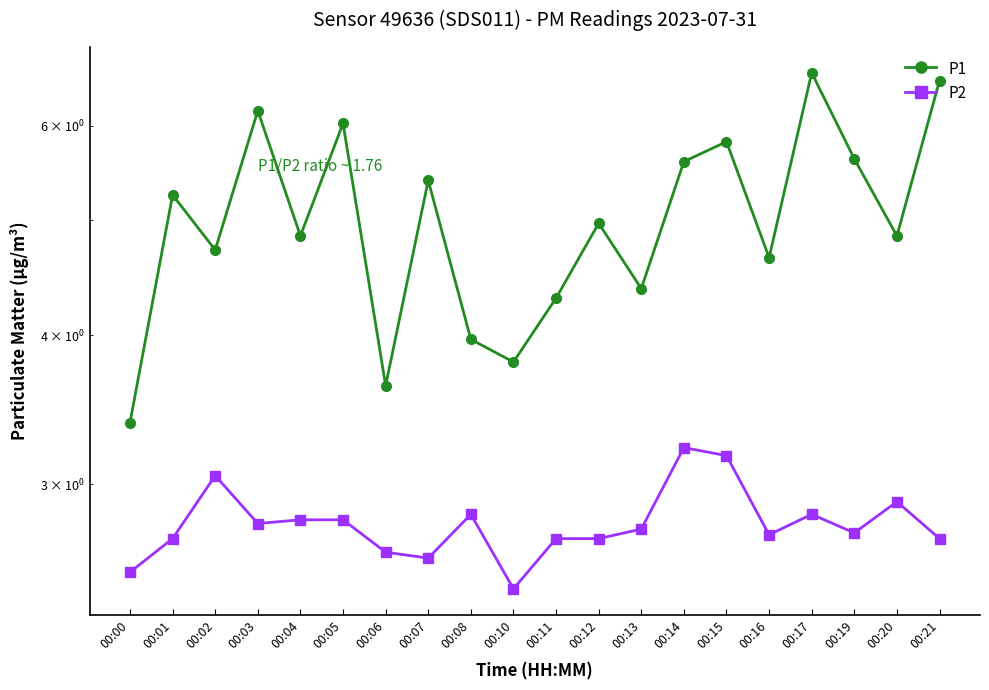

Reading left to right, transcribe all the data shown in this chart.

P1: 00:00=3.4	00:01=5.2	00:02=4.7	00:03=6.2	00:04=4.8	00:05=6.0	00:06=3.6	00:07=5.4	00:08=4.0	00:10=3.8	00:11=4.3	00:12=5.0	00:13=4.4	00:14=5.6	00:15=5.8	00:16=4.7	00:17=6.7	00:19=5.6	00:20=4.8	00:21=6.5
P2: 00:00=2.5	00:01=2.7	00:02=3.0	00:03=2.8	00:04=2.8	00:05=2.8	00:06=2.6	00:07=2.6	00:08=2.8	00:10=2.5	00:11=2.7	00:12=2.7	00:13=2.8	00:14=3.2	00:15=3.2	00:16=2.7	00:17=2.8	00:19=2.7	00:20=2.9	00:21=2.7